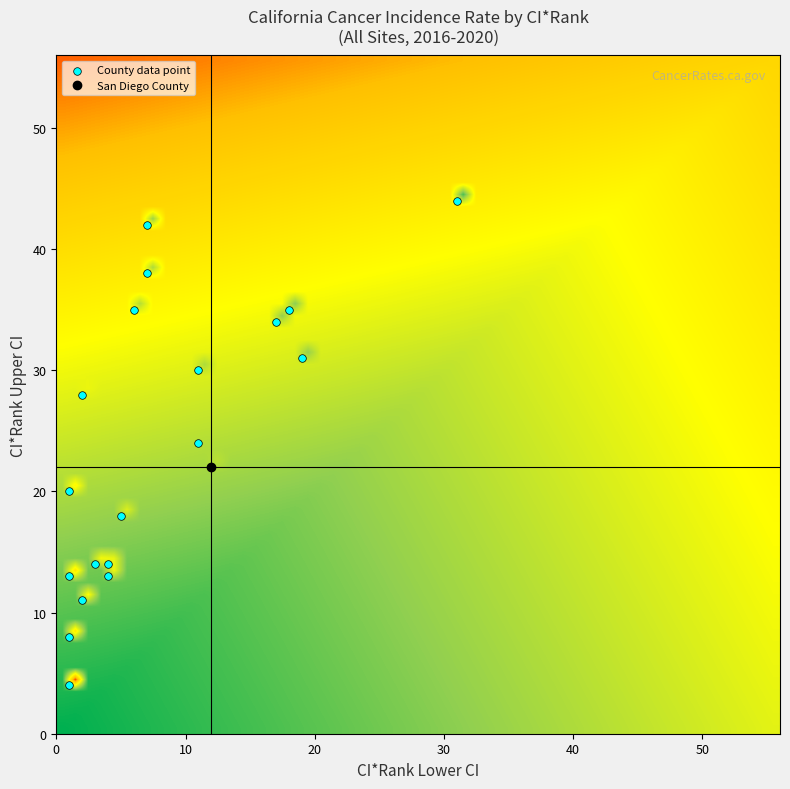

What is the range of Y values (max minus min)?

40